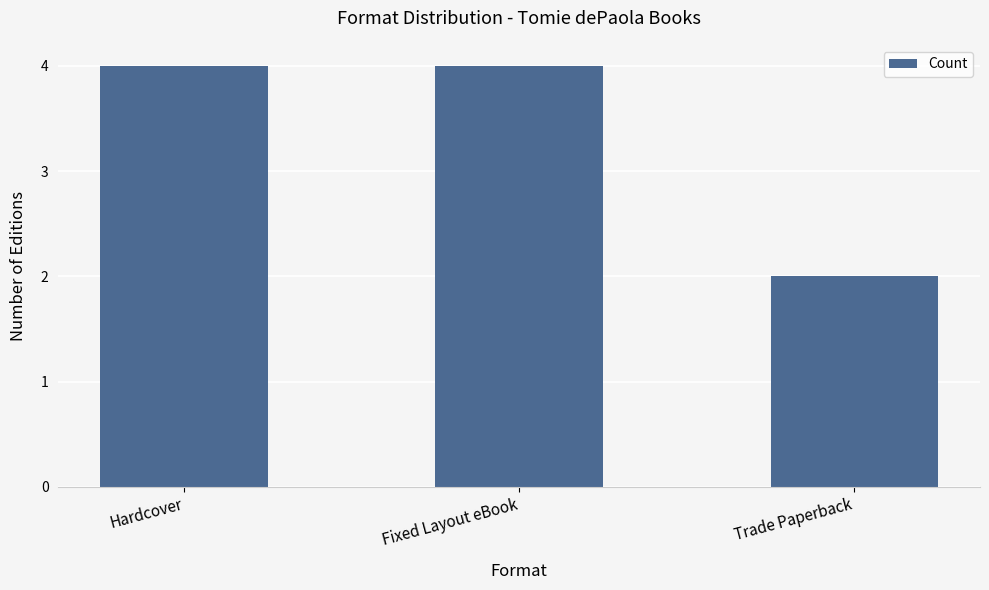

What is the sum of the values at Fixed Layout eBook and Trade Paperback?

6